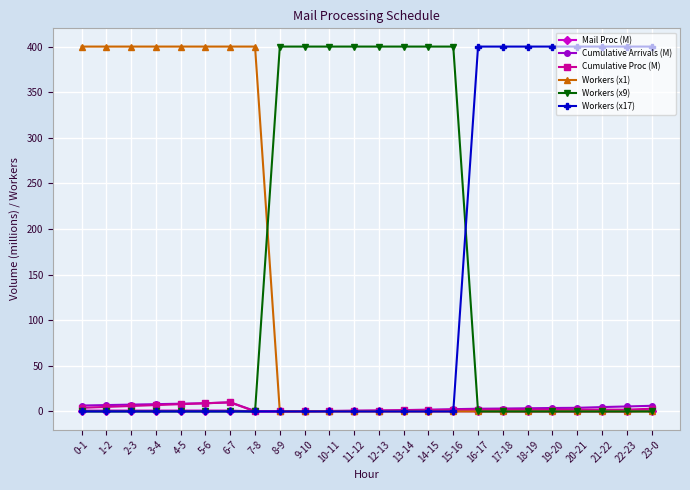

The Cumulative Proc (M) series shows 1.9 at 16-17. True or false?

True